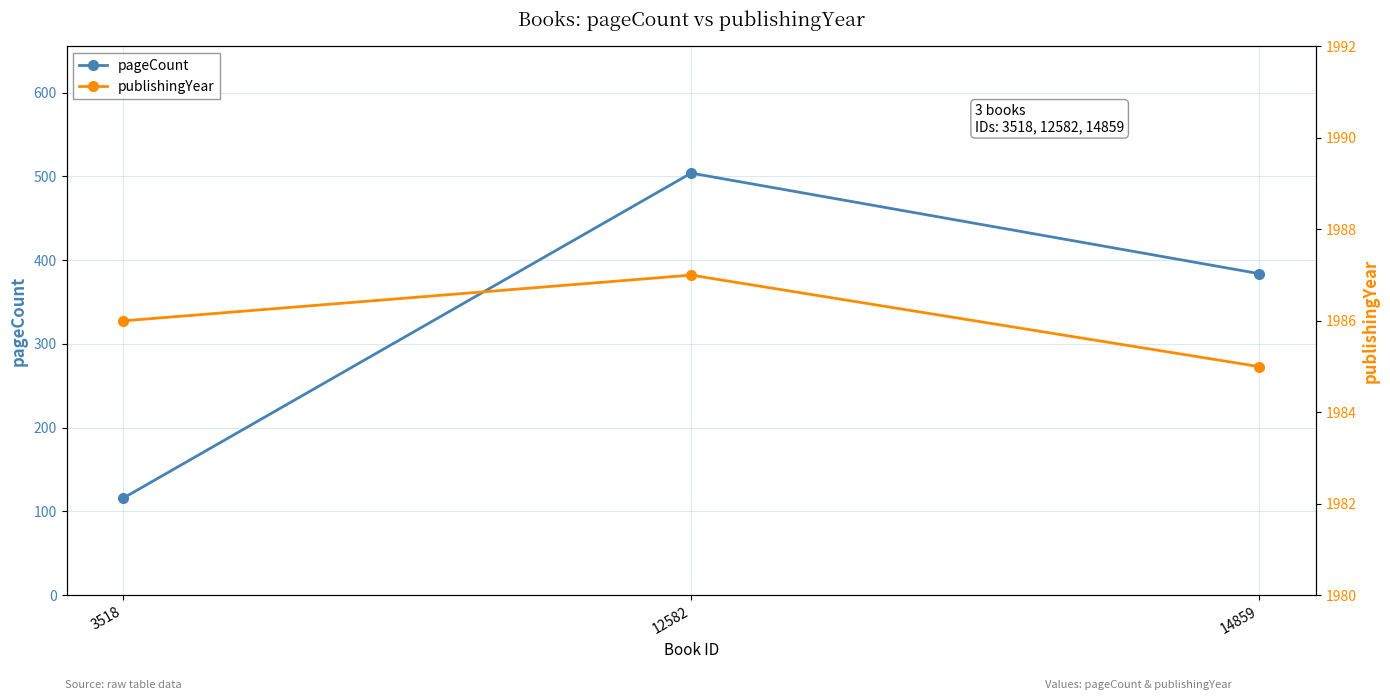

What is the smallest value displayed?

116